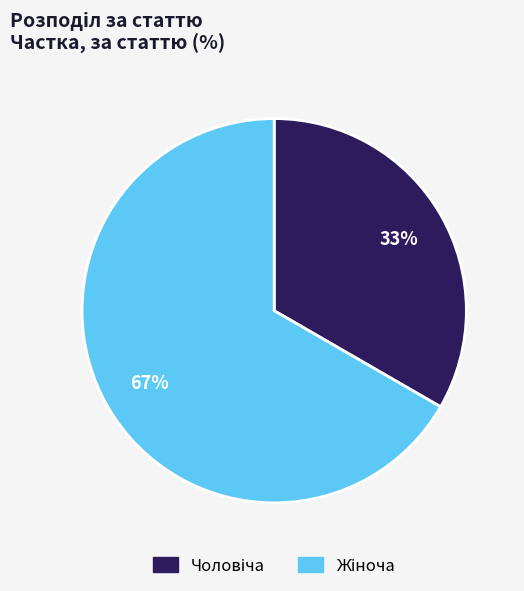

Is there a majority slice in this chart?

Yes